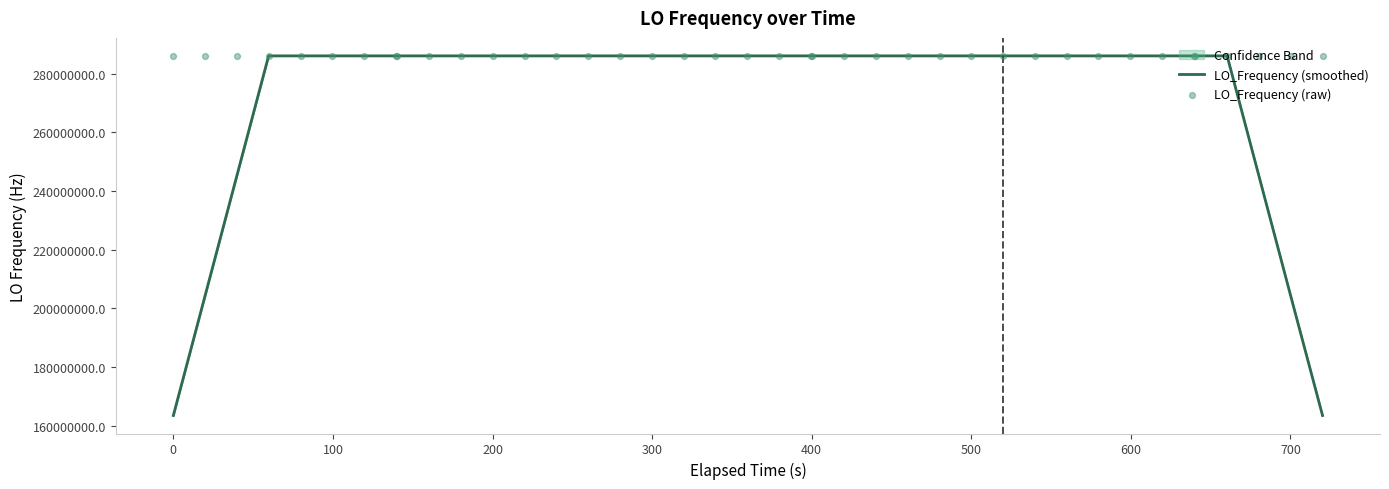

Which series contains the highest Y value?

LO_Frequency (raw)